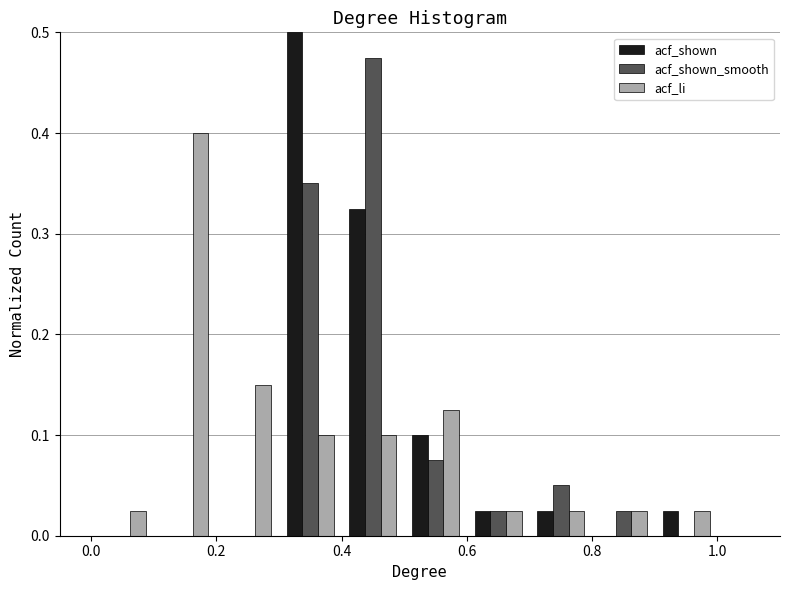

What is the height of the acf_shown_smooth bar covering 0.8 to 0.9 on the x-axis? The values are not printed on the chart, so give them approximately, as read against the axis.

0.03